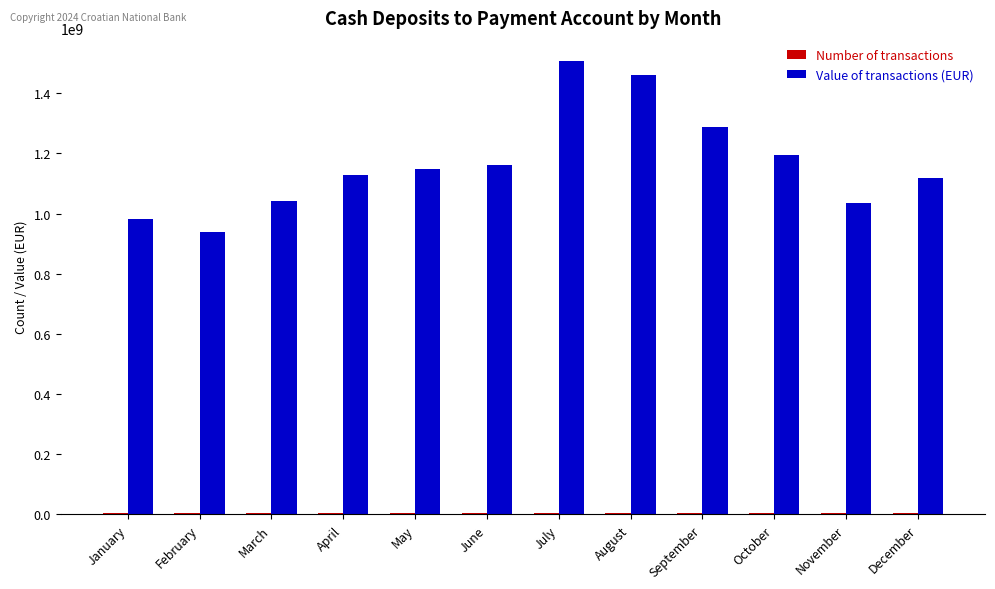

Where is Value of transactions (EUR) nearest to the value 1223491465?

October